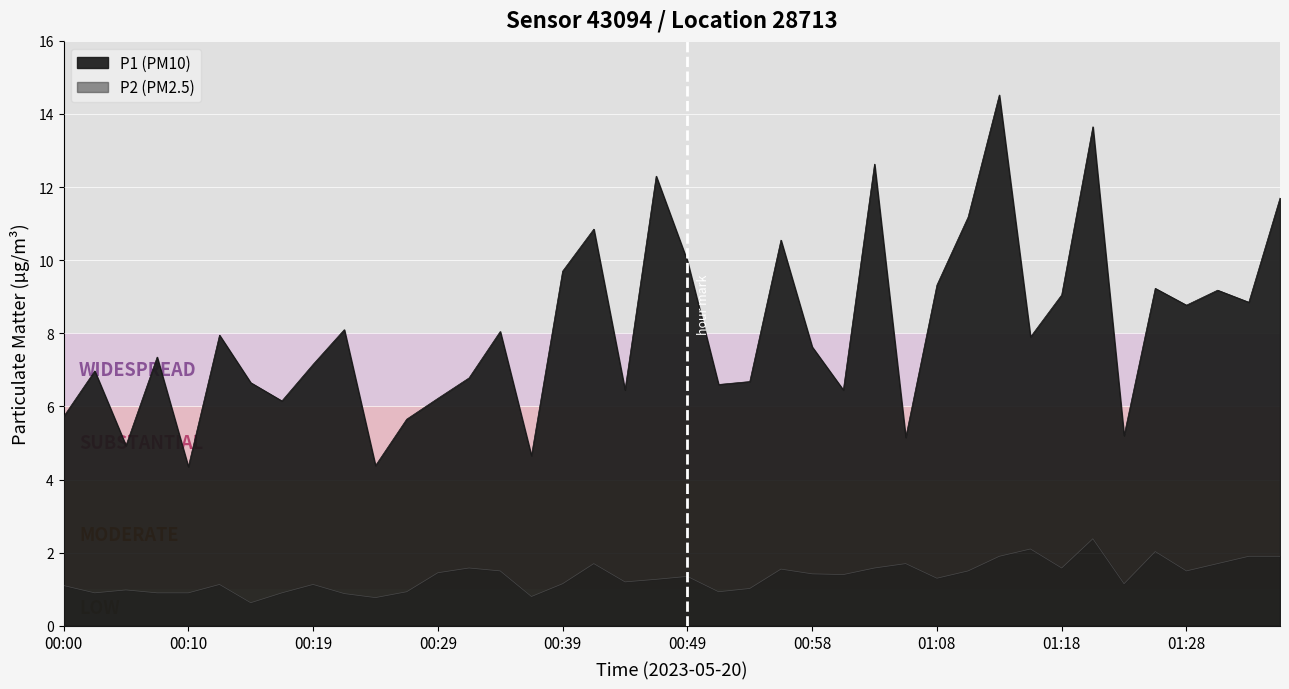

What is the value of the P1 point at the 19th from the left?

6.5